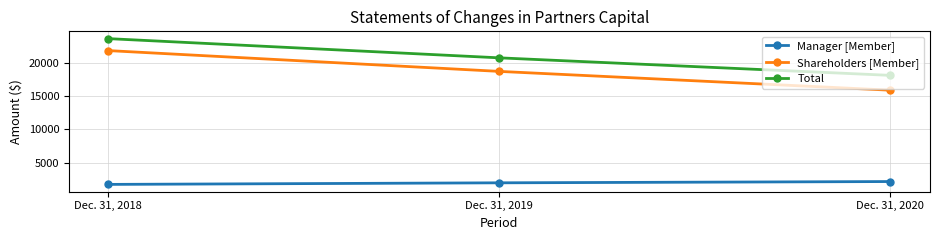

Reading right to left, extract all data points from this chart.

Manager [Member]: Dec. 31, 2020=2216	Dec. 31, 2019=2026	Dec. 31, 2018=1789
Shareholders [Member]: Dec. 31, 2020=15877	Dec. 31, 2019=18689	Dec. 31, 2018=21800
Total: Dec. 31, 2020=18093	Dec. 31, 2019=20715	Dec. 31, 2018=23589